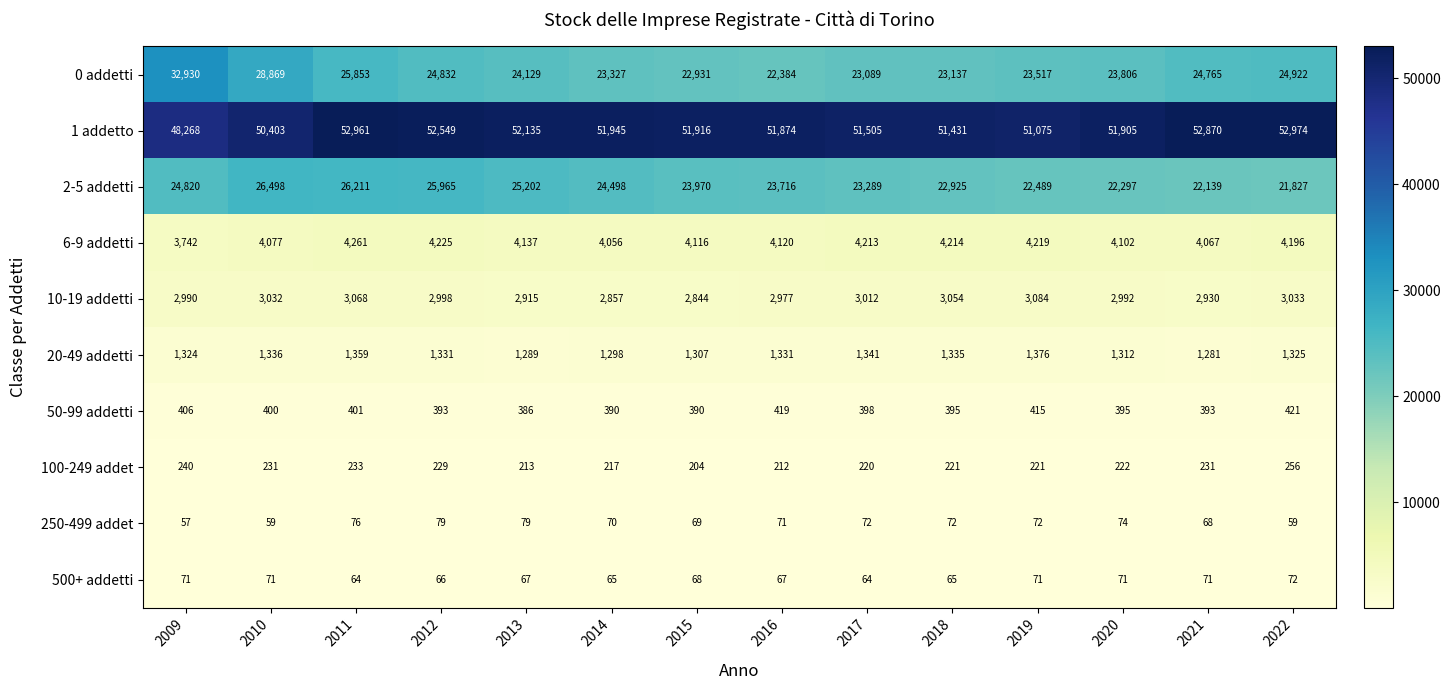

Which series has the largest range (max minus min)?

0 addetti